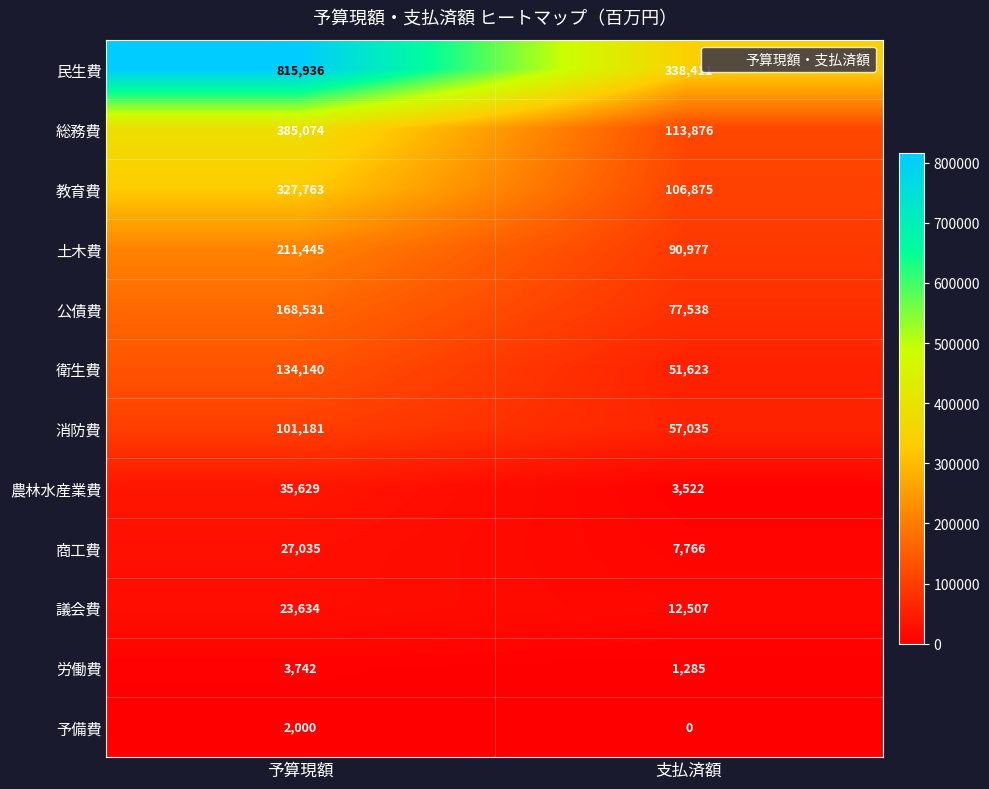

List the series in order of their peak value, highest first.

民生費, 総務費, 教育費, 土木費, 公債費, 衛生費, 消防費, 農林水産業費, 商工費, 議会費, 労働費, 予備費